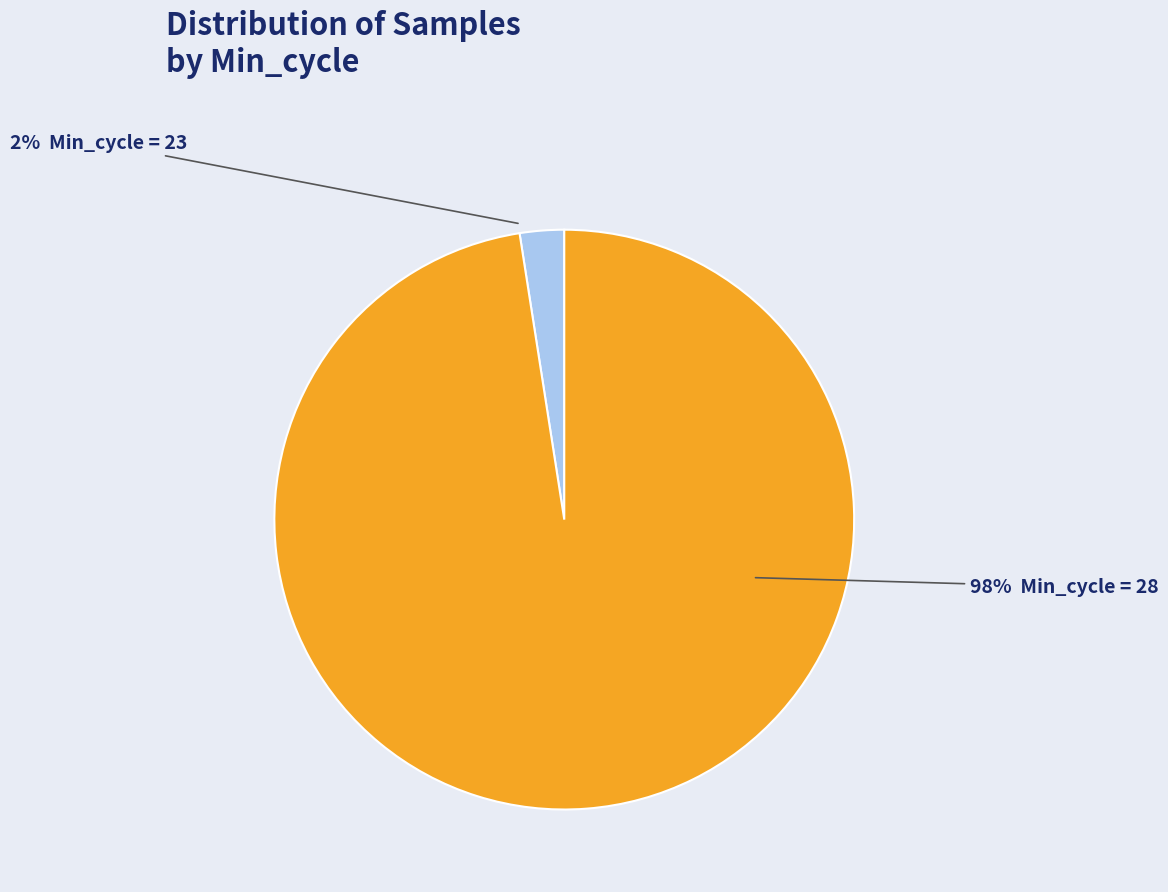

Is there a majority slice in this chart?

Yes